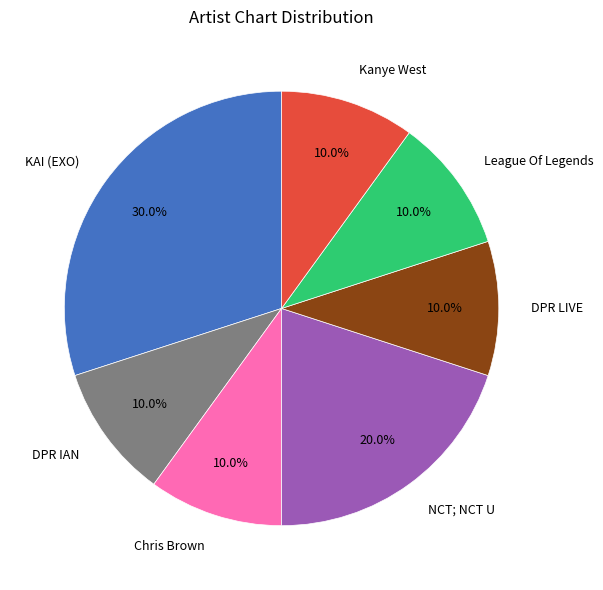

The Kanye West slice represents 10% of the pie. True or false?

True